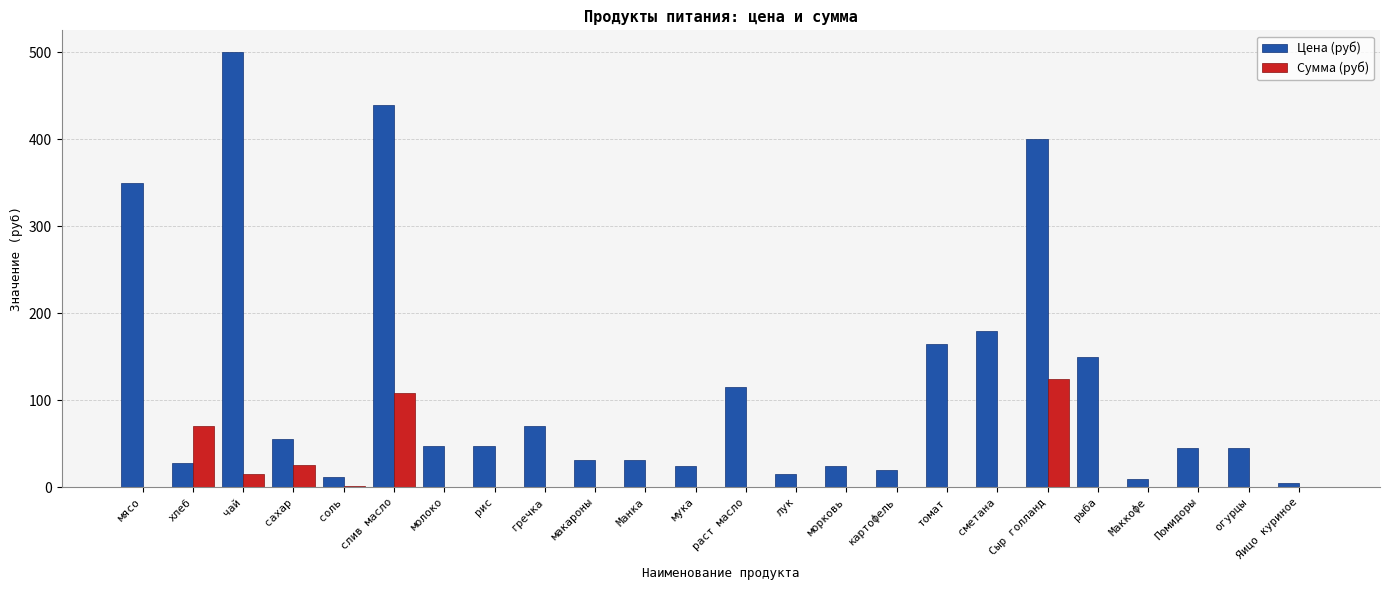

Is the value of Цена (руб) at сметана greater than the value of Сумма (руб) at Маккофе?

Yes